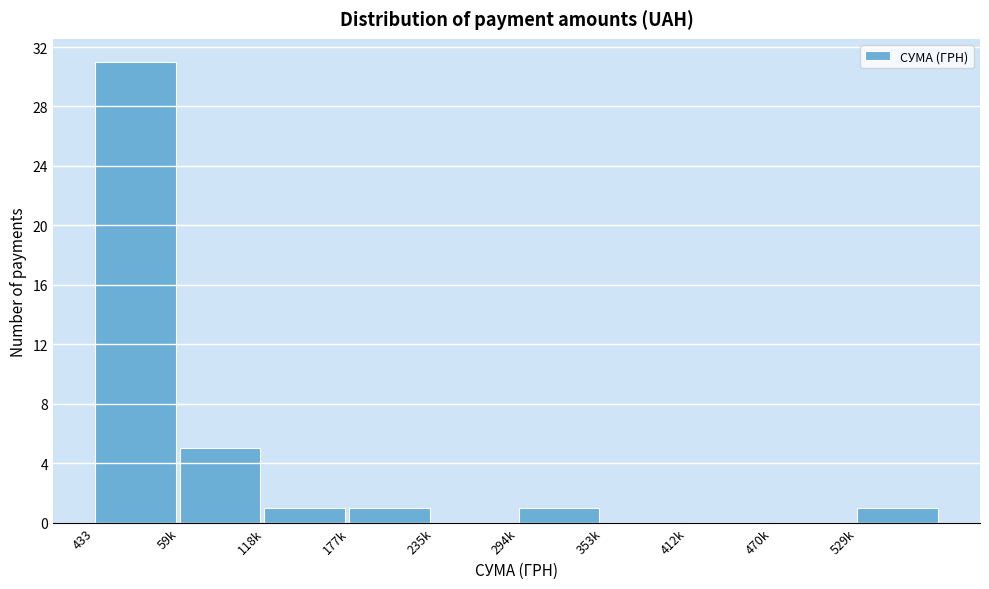

Reading left to right, list all the values displayed in this chart.

433=31	59k=5	118k=1	177k=1	235k=0	294k=1	353k=0	412k=0	470k=0	529k=1